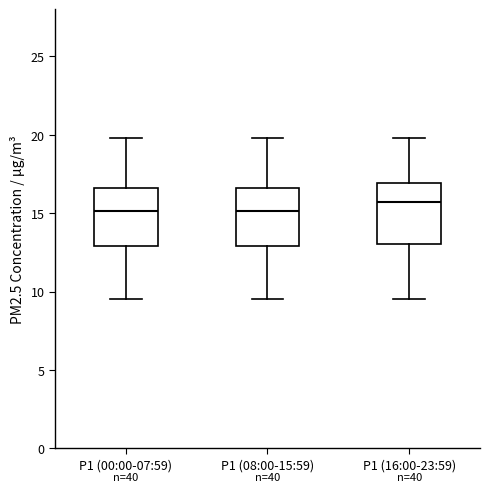

Reading left to right, transcribe this box plot: for each box, give where its median line is, the range the box spans, and where its two whiskers end, as read against the y-axis. The values are not printed on the chart, so give them approximately, as read against the axis.

P1 (00:00-07:59): median 15.0, box 13.0 to 16.5, whiskers 9.5 to 20.0
P1 (08:00-15:59): median 15.0, box 13.0 to 16.5, whiskers 9.5 to 20.0
P1 (16:00-23:59): median 15.5, box 13.0 to 17.0, whiskers 9.5 to 20.0